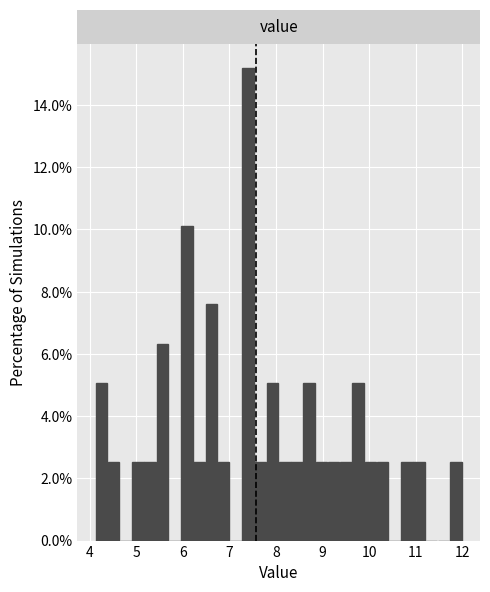

Around what value on the x-axis is the tallest bar? Give the approximate position of its centre, as read against the axis.

7.4